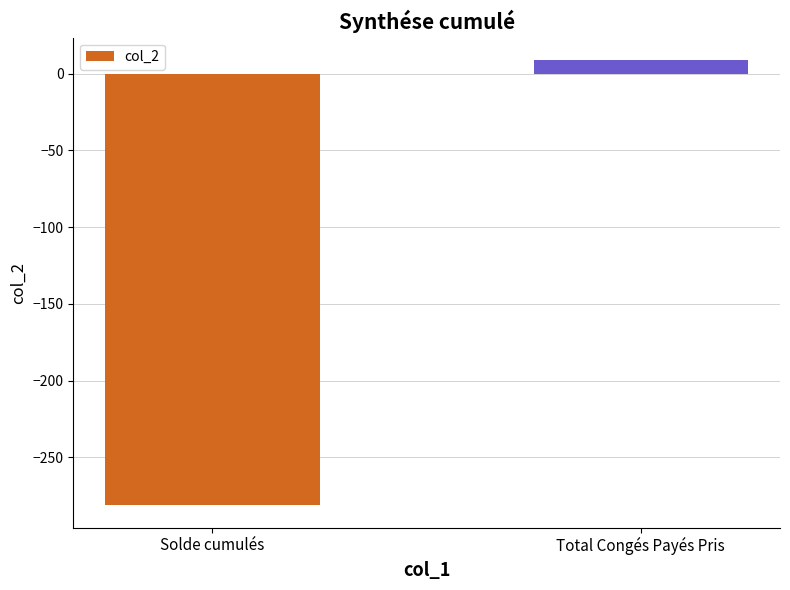

Reading left to right, extract all data points from this chart.

Solde cumulés=-281.2	Total Congés Payés Pris=9.0